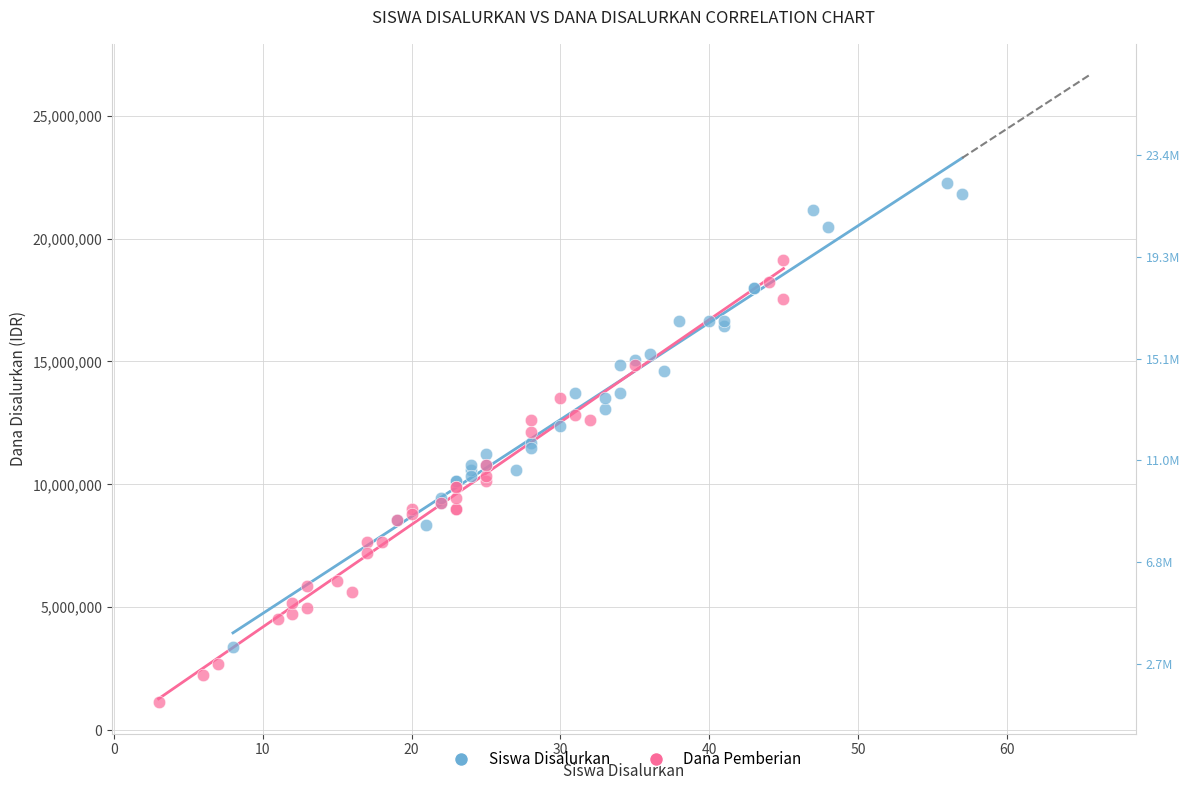

What are all the series names shown in the legend?

Siswa Disalurkan, Dana Pemberian